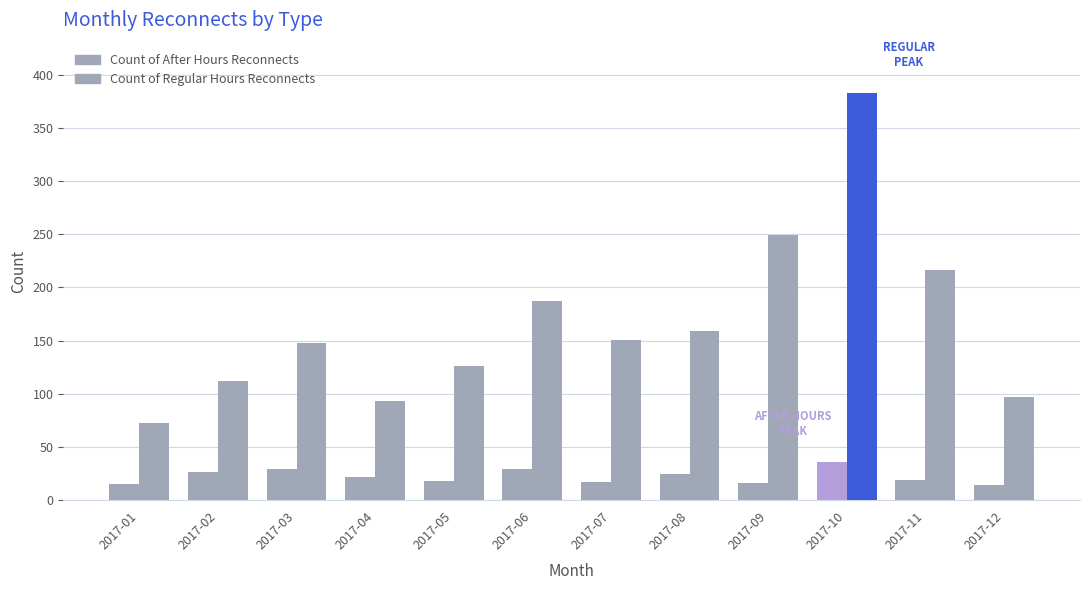

At how many categories does at least one series exceed 274?

1